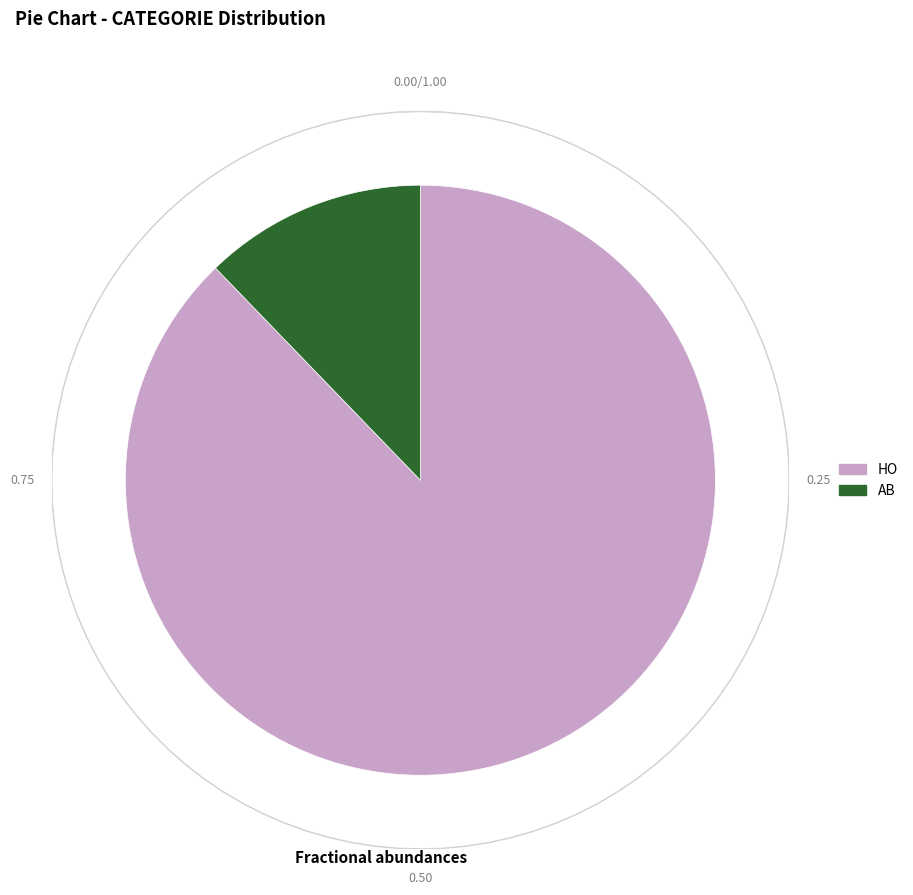

To the nearest percent, what is the average slice percentage?

50%